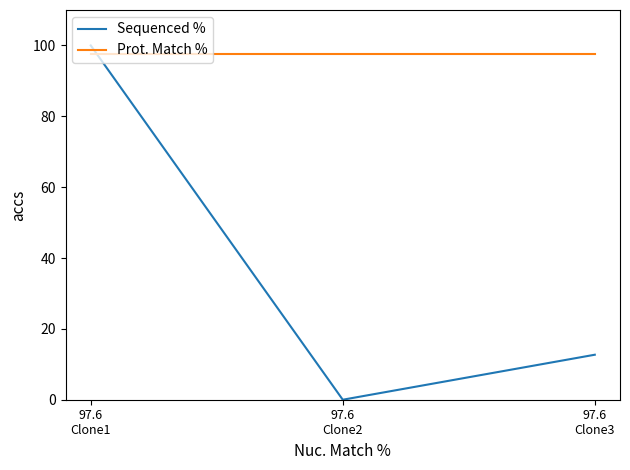

Which series has the widest spread of values?

Sequenced %